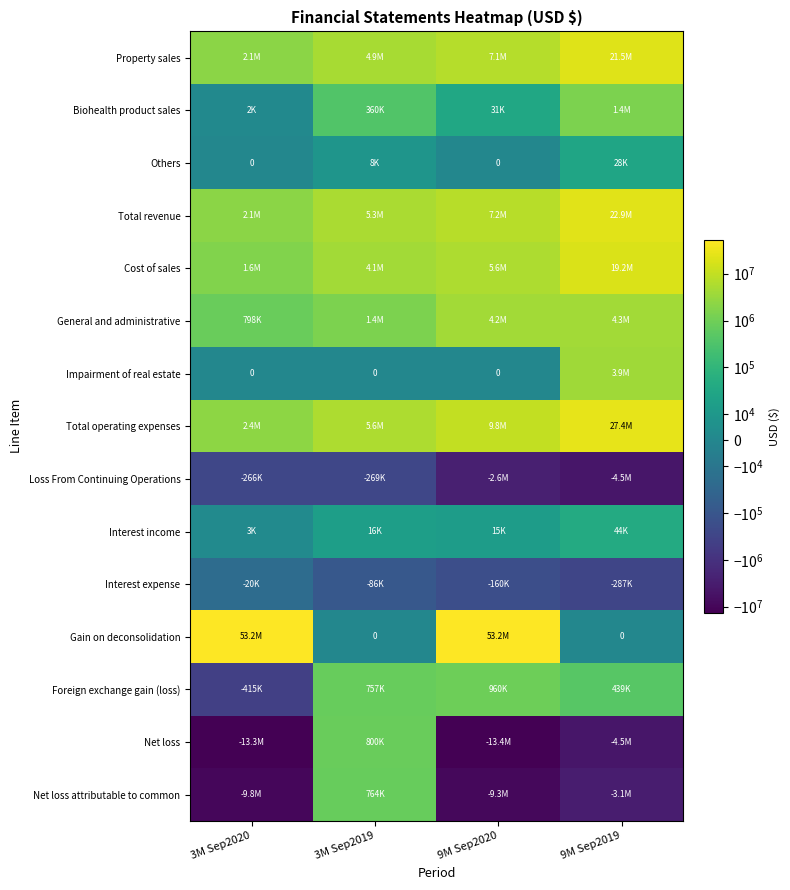

The Interest expense series shows -286805 at 9M Sep2019. True or false?

True